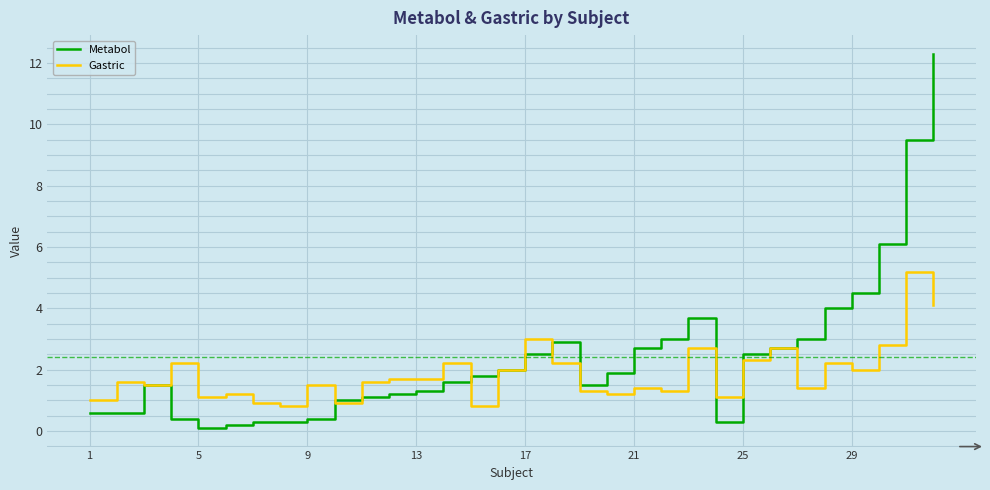

Which series has the largest range (max minus min)?

Metabol